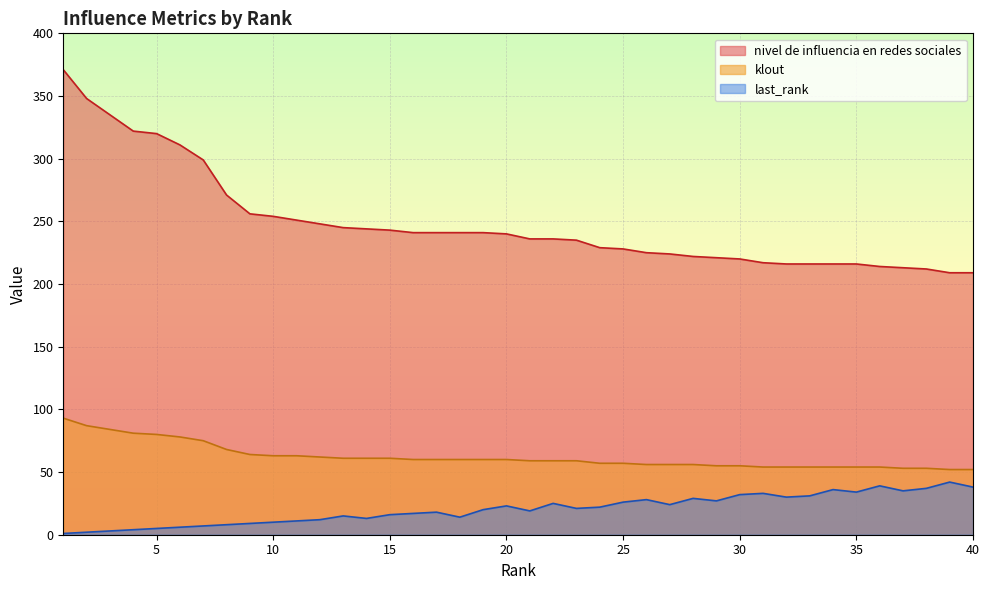

What are all the series names shown in the legend?

nivel de influencia en redes sociales, klout, last_rank